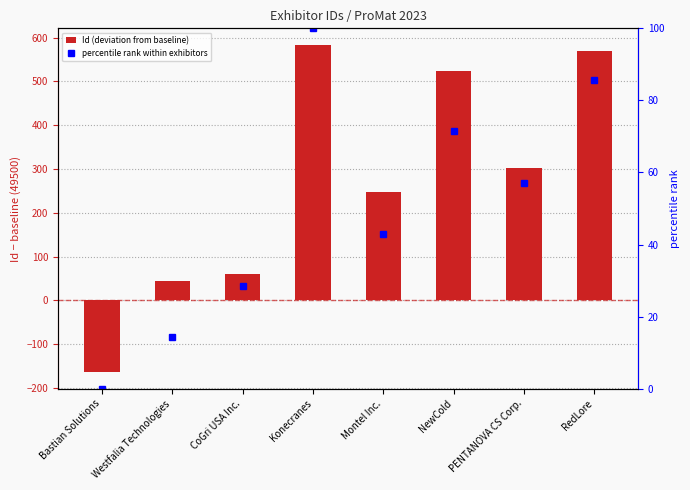

The percentile rank within exhibitors series shows 53.3 at Bastian Solutions. True or false?

False